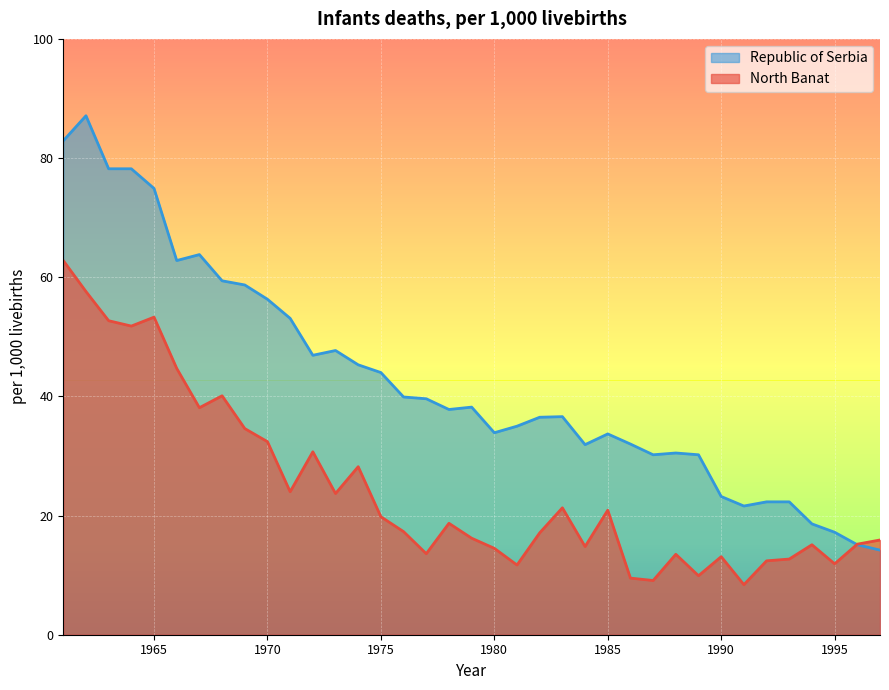

What value does the Republic of Serbia series have at 1992?

22.3